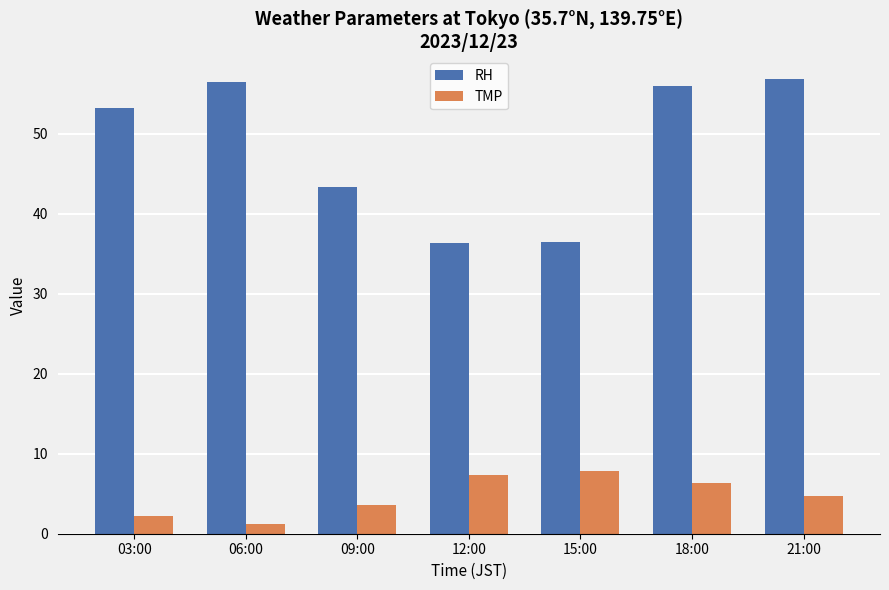

Which category has the highest value in the TMP series?

15:00